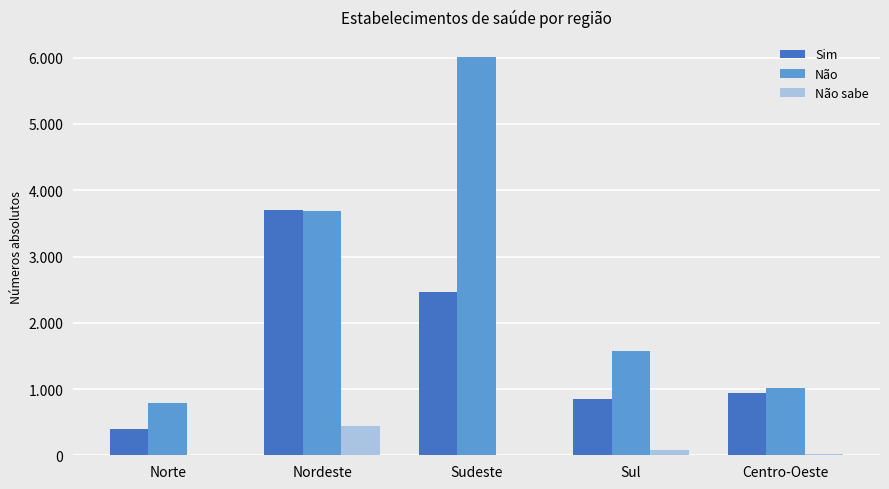

Which has a higher value, Norte or Centro-Oeste?

Centro-Oeste